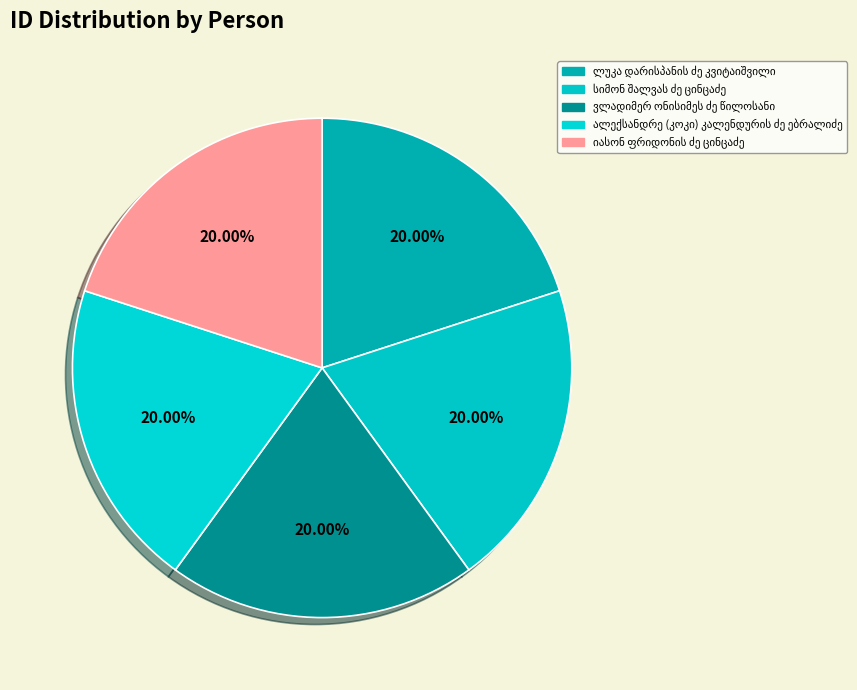

How many segments does this pie chart have?

5